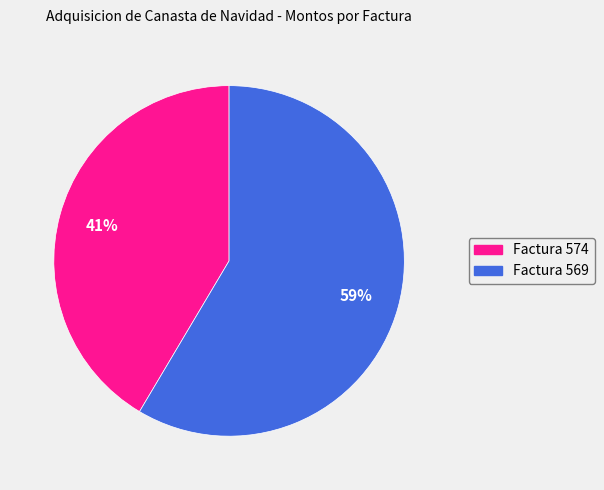

Do Factura 574 and Factura 569 together represent more than half of the pie?

Yes